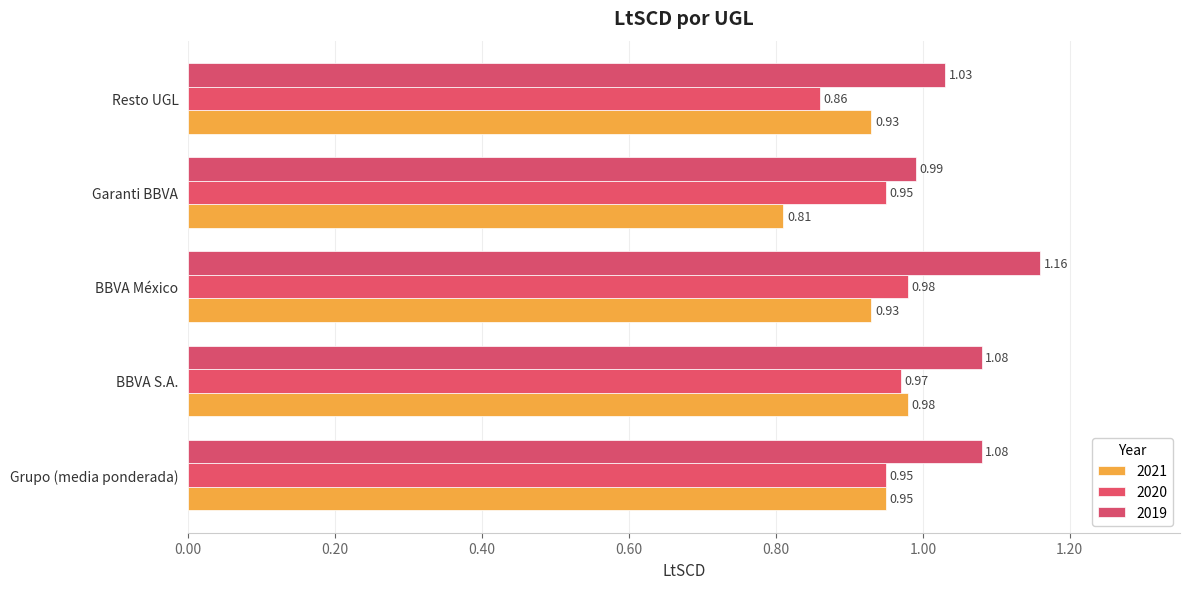

What is the spread (max minus min) of values at Garanti BBVA?

0.2